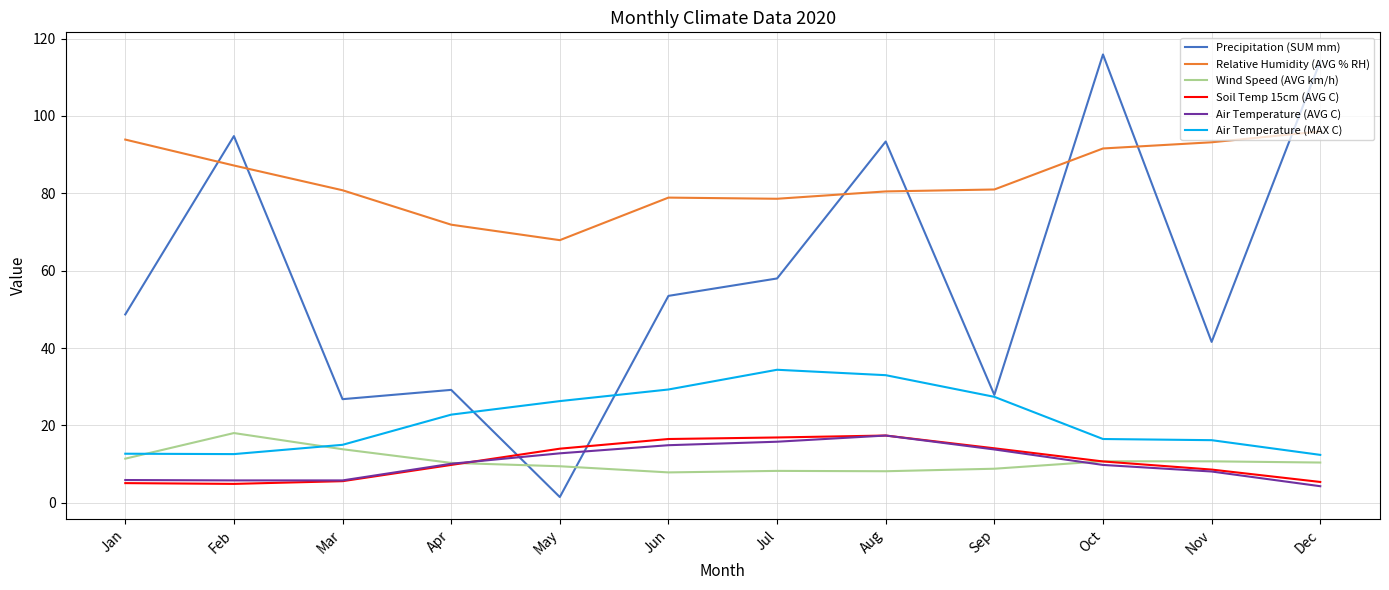

What is the spread (max minus min) of values at Aug?

85.2